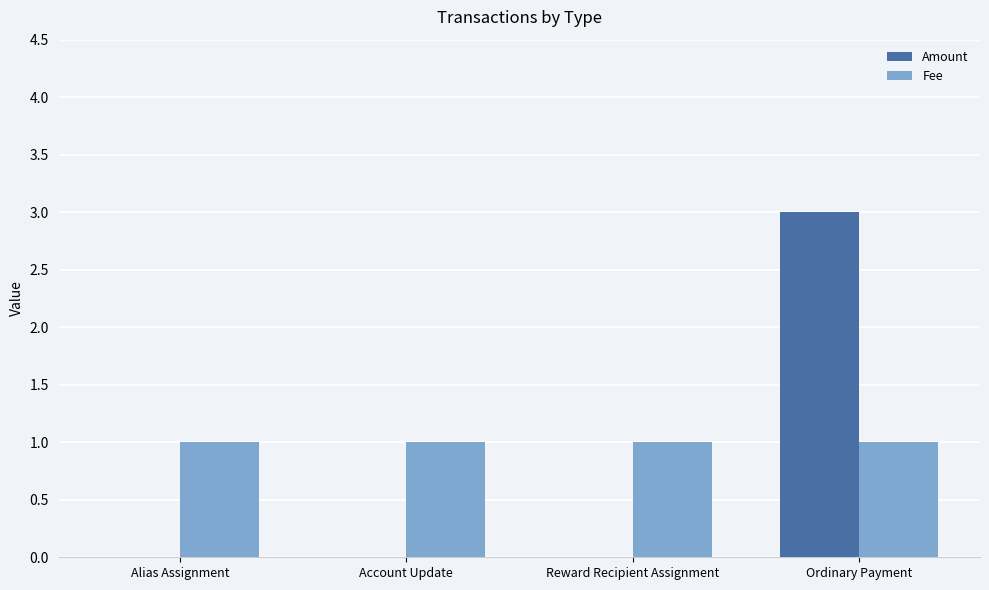

What is the highest value of the Amount series?

3